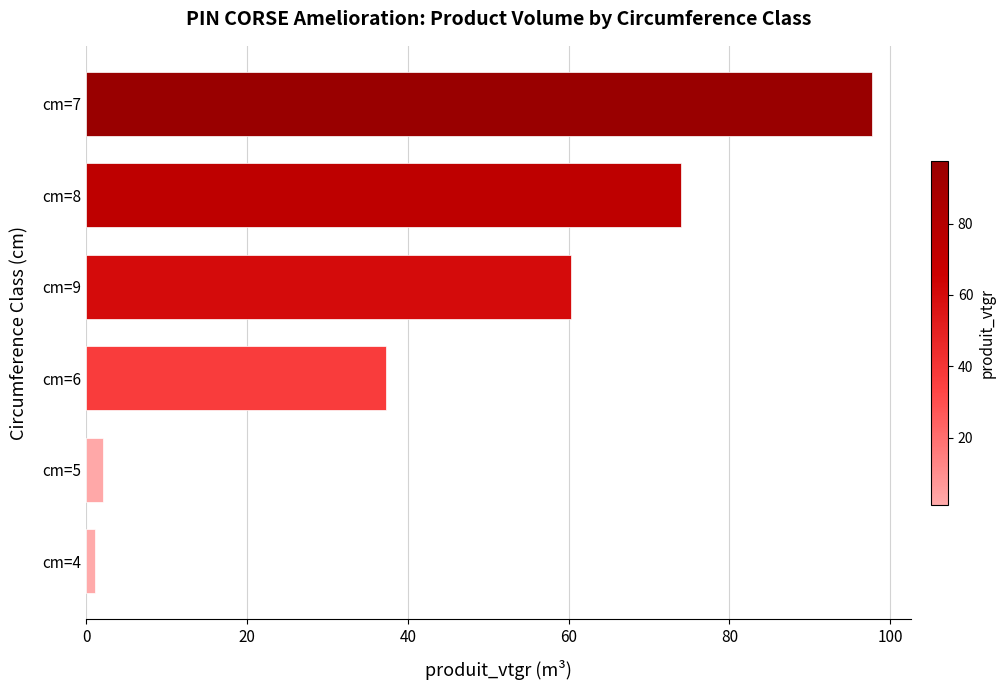

Rank the categories by value from highest to lowest.

cm=7, cm=8, cm=9, cm=6, cm=5, cm=4